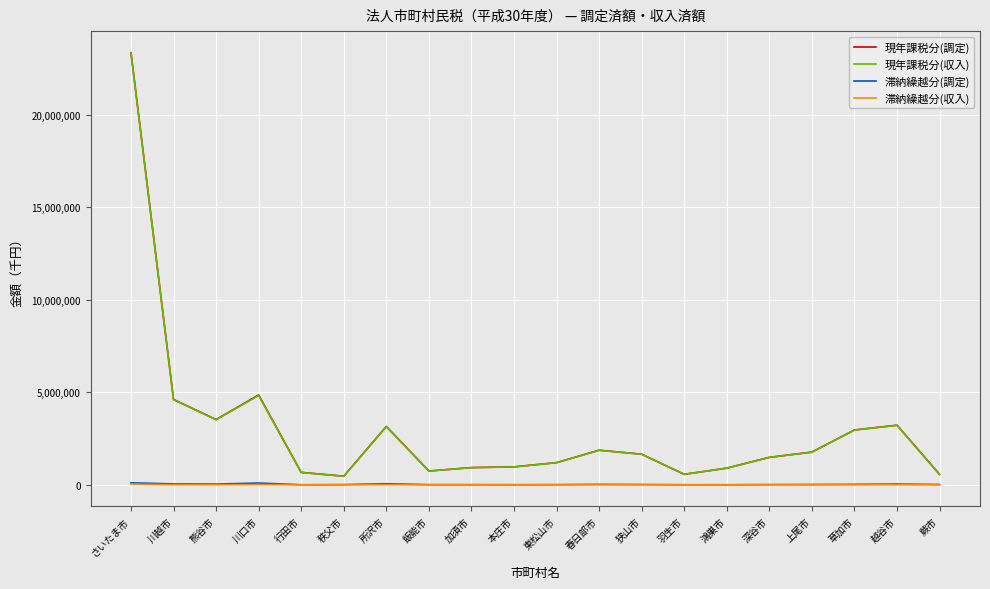

Which series has the largest range (max minus min)?

現年課税分(調定)